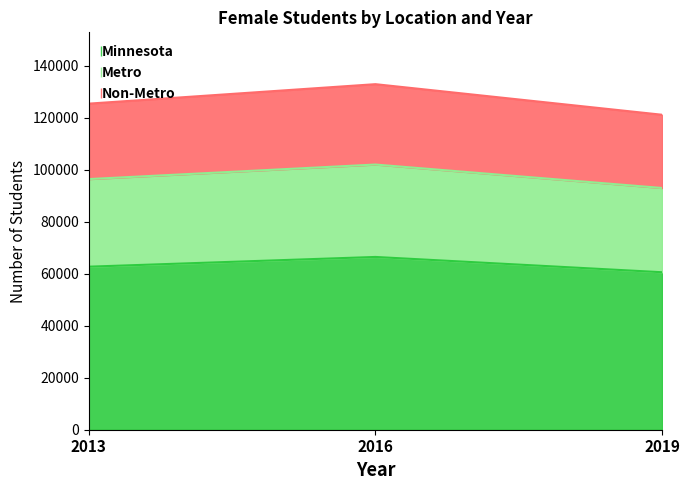

What is the sum of the Metro values at 2019 and 2016?

194886